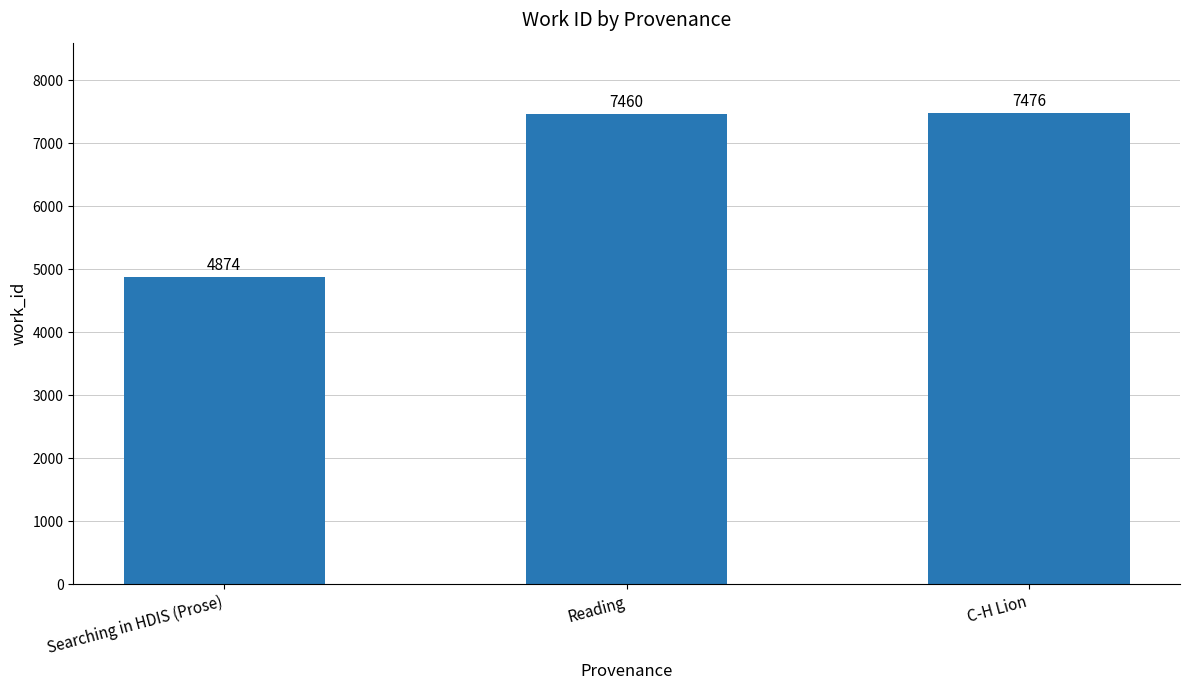

Reading left to right, what are all the values shown in this chart?

4874	7460	7476